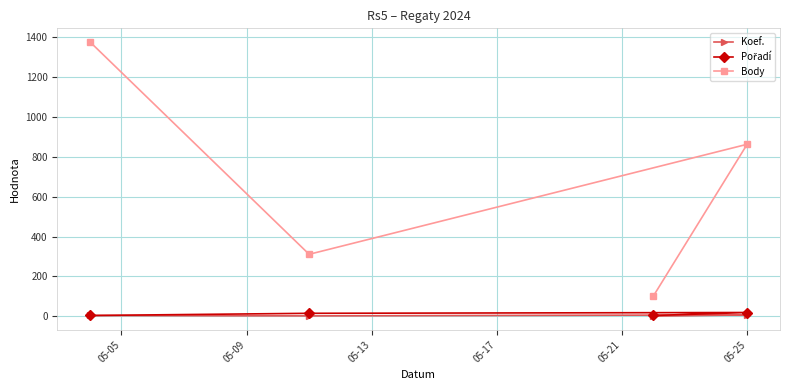

Which series has the widest spread of values?

Body